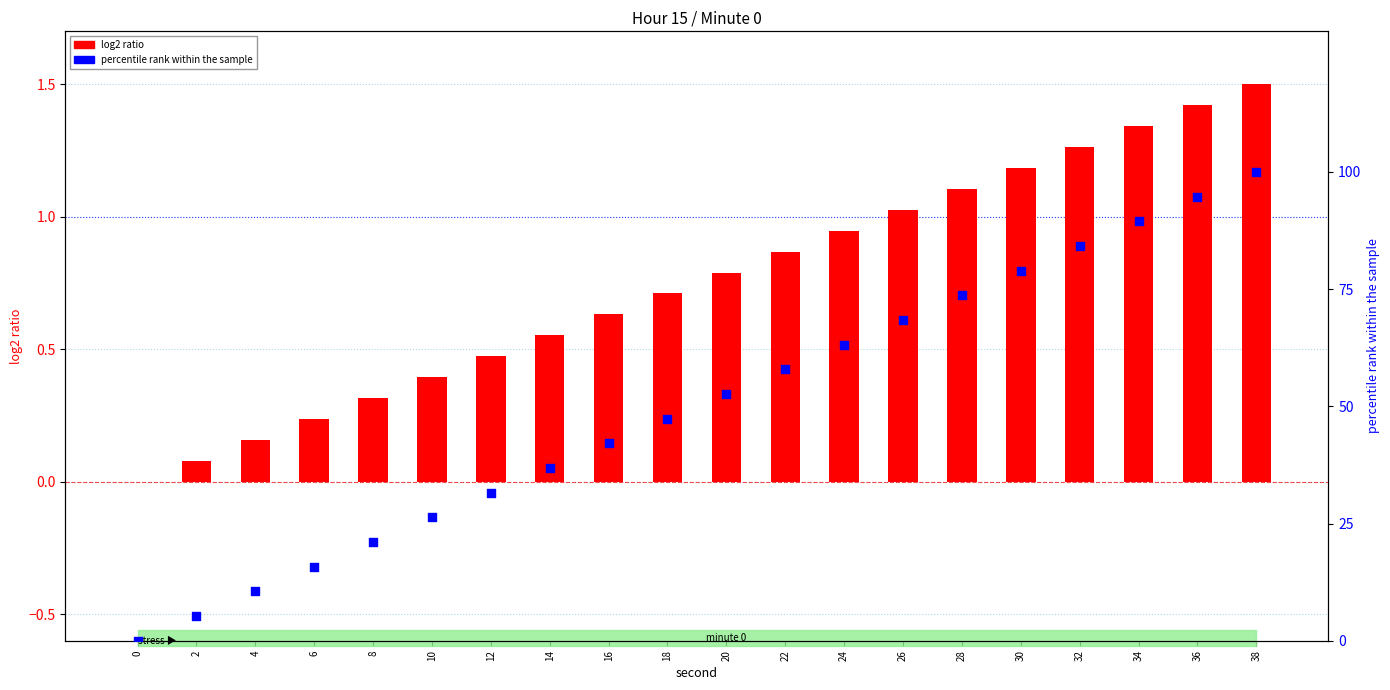

At which category is the sum across all series the highest?

38